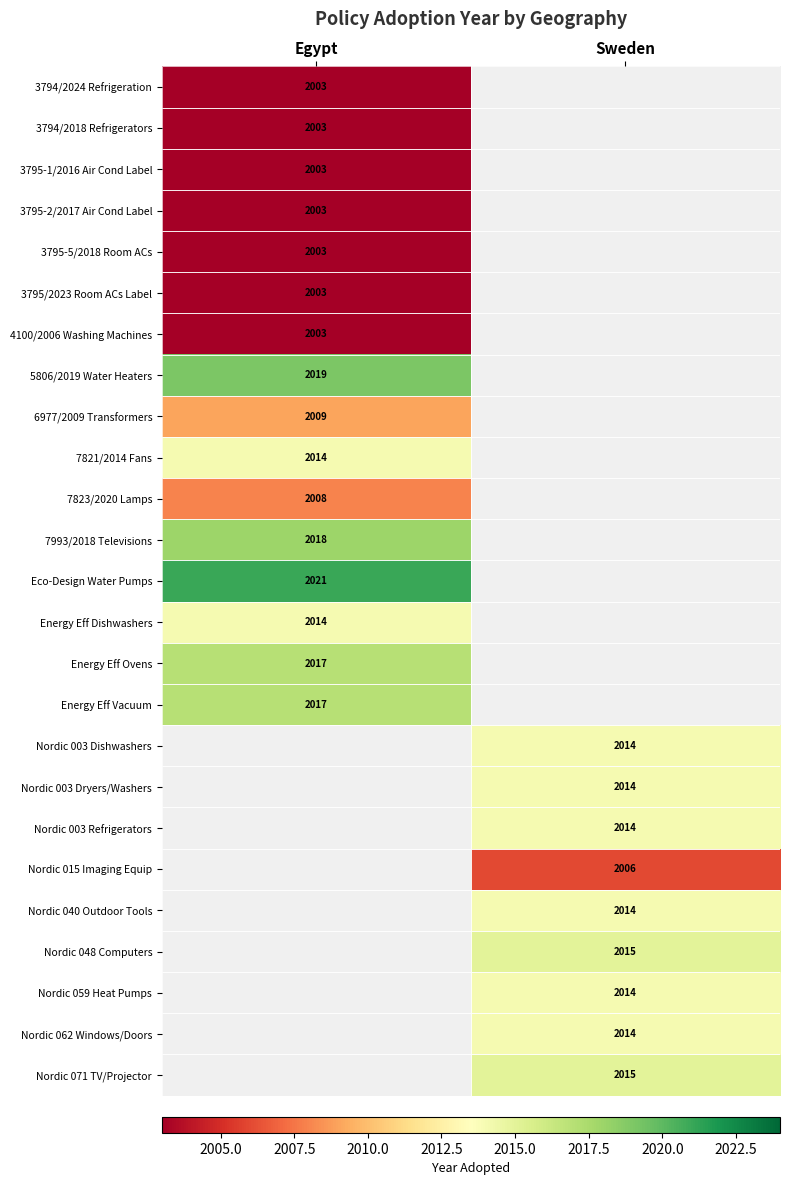

Which label corresponds to the smallest value in the chart?

Egypt